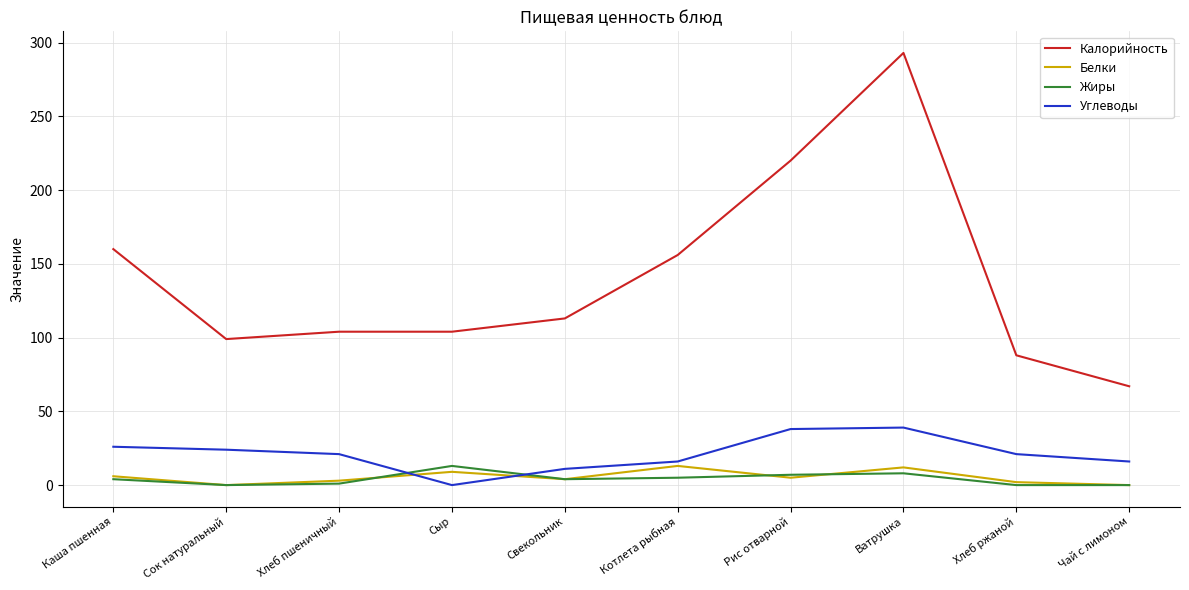

Is it true that Калорийность equals 113 at Свекольник?

True